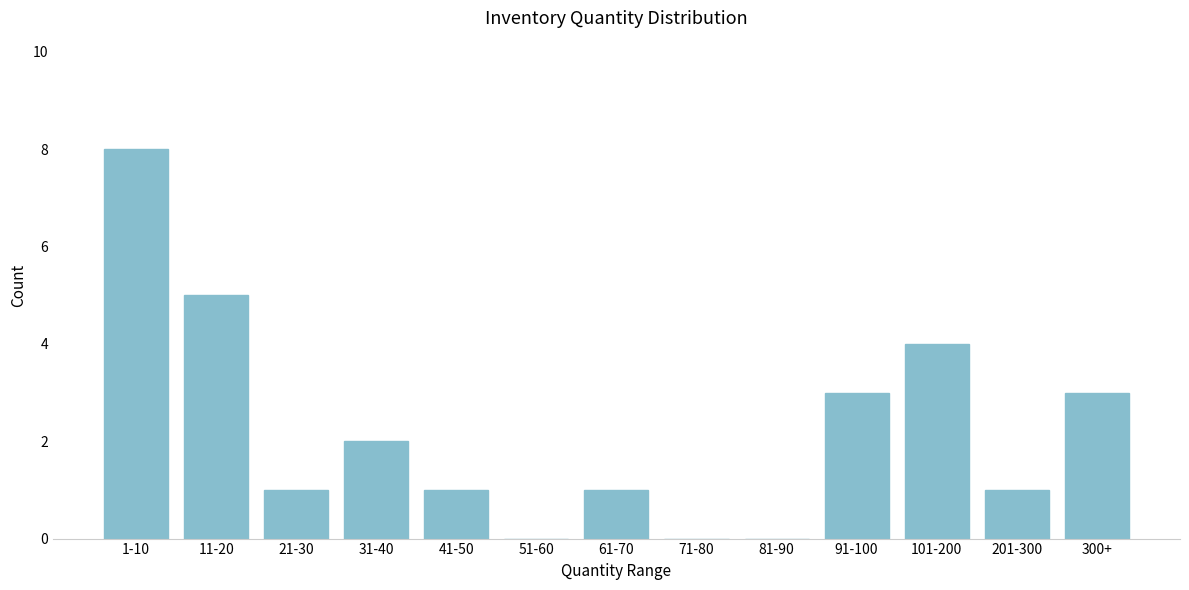

Reading left to right, extract all data points from this chart.

1-10=8	11-20=5	21-30=1	31-40=2	41-50=1	51-60=0	61-70=1	71-80=0	81-90=0	91-100=3	101-200=4	201-300=1	300+=3